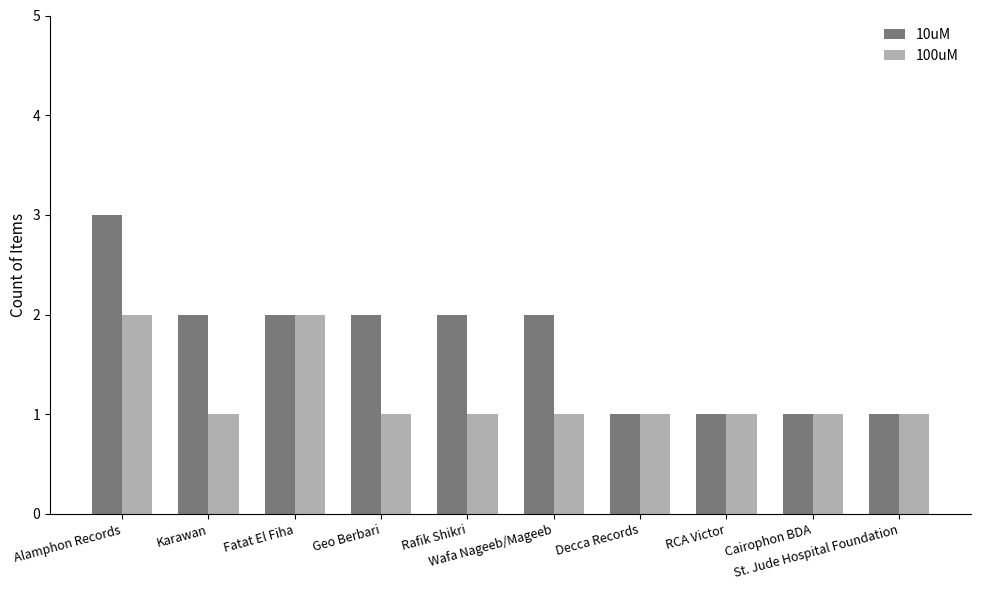

At which category is the sum across all series the highest?

Alamphon Records